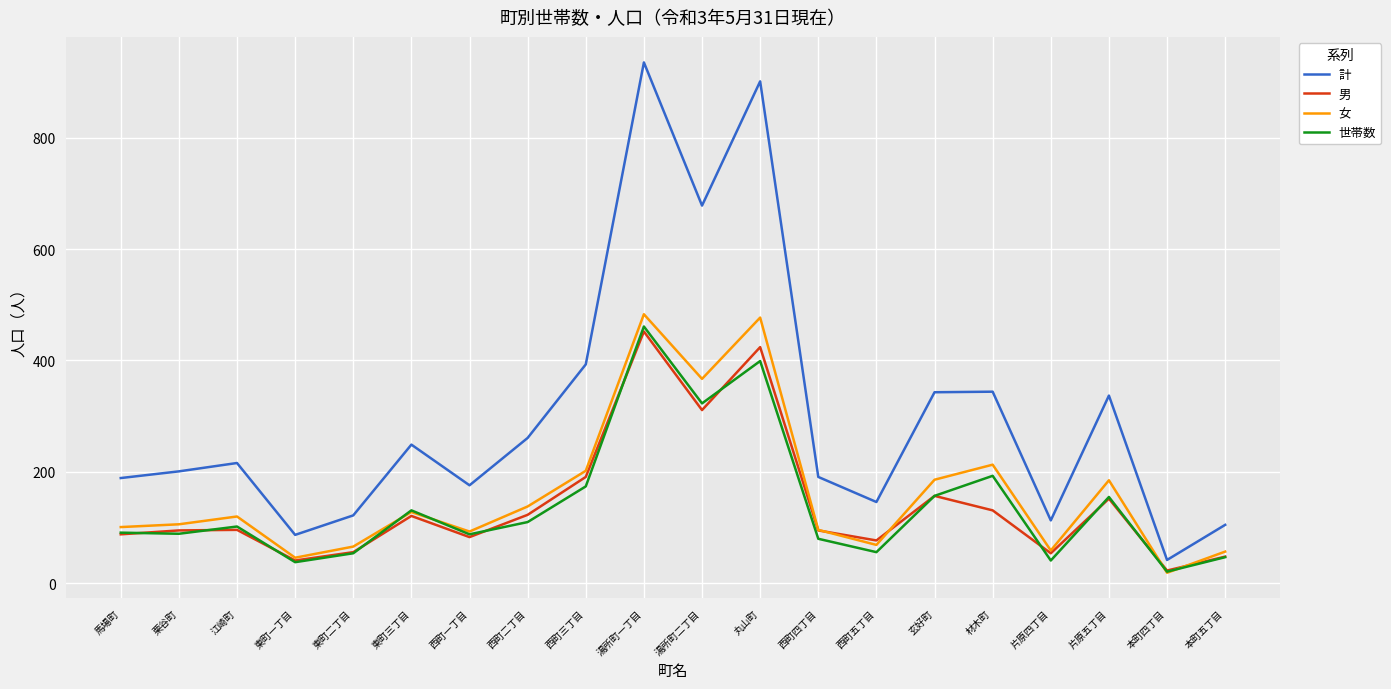

Where is 計 nearest to the value 488?

西町三丁目